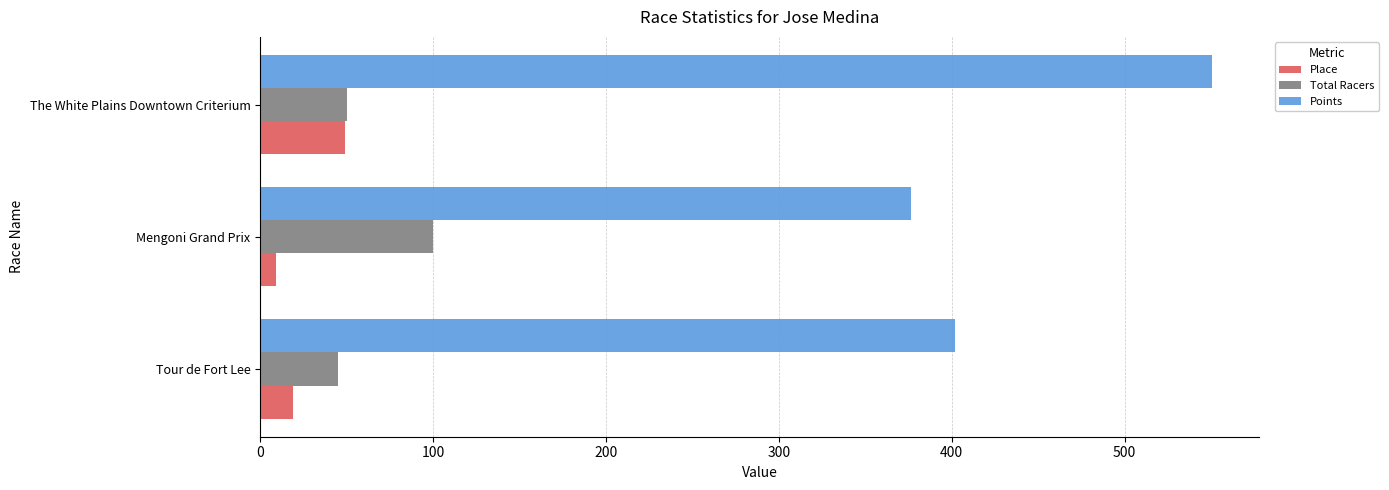

How many values in the Points series are below 401?

1